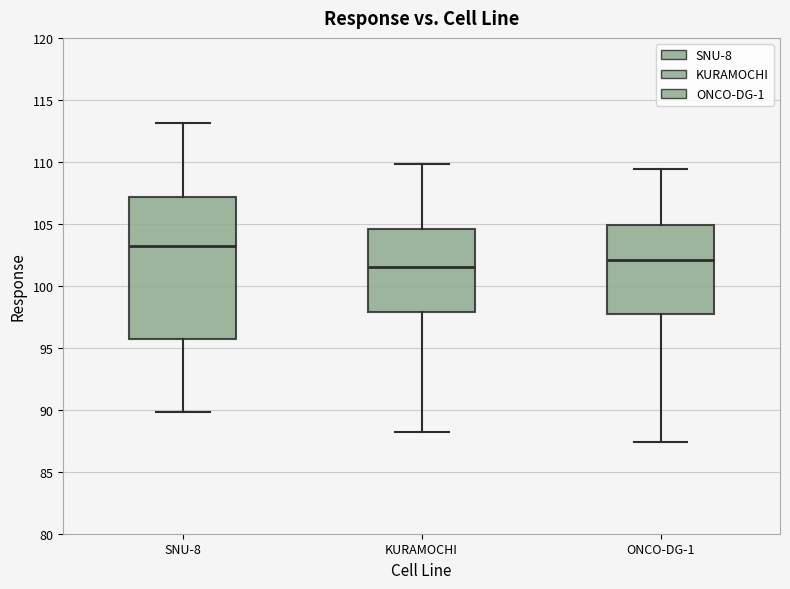

Which box is the tallest, from its lower edge to its upper edge?

SNU-8